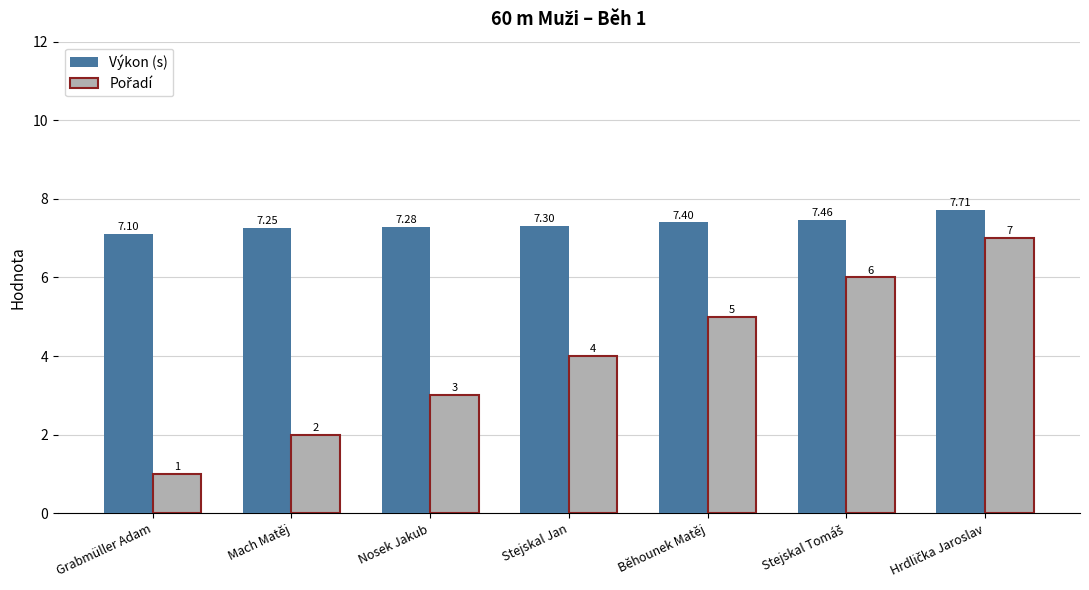

Which category has the lowest value across all series?

Grabmüller Adam